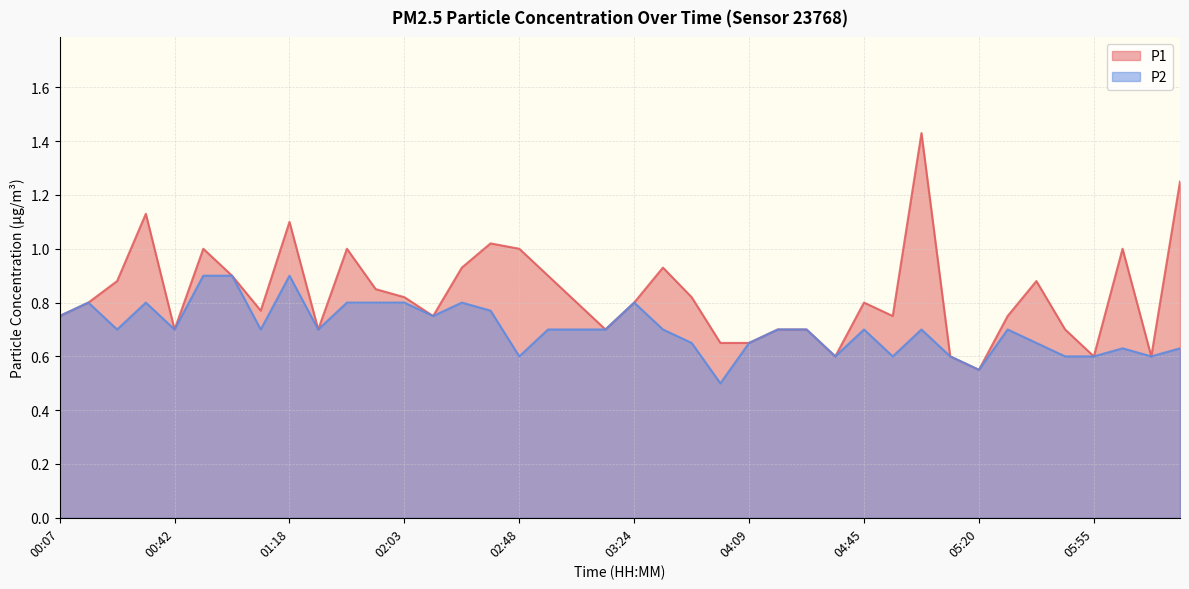

Which label corresponds to the largest value in the chart?

05:02